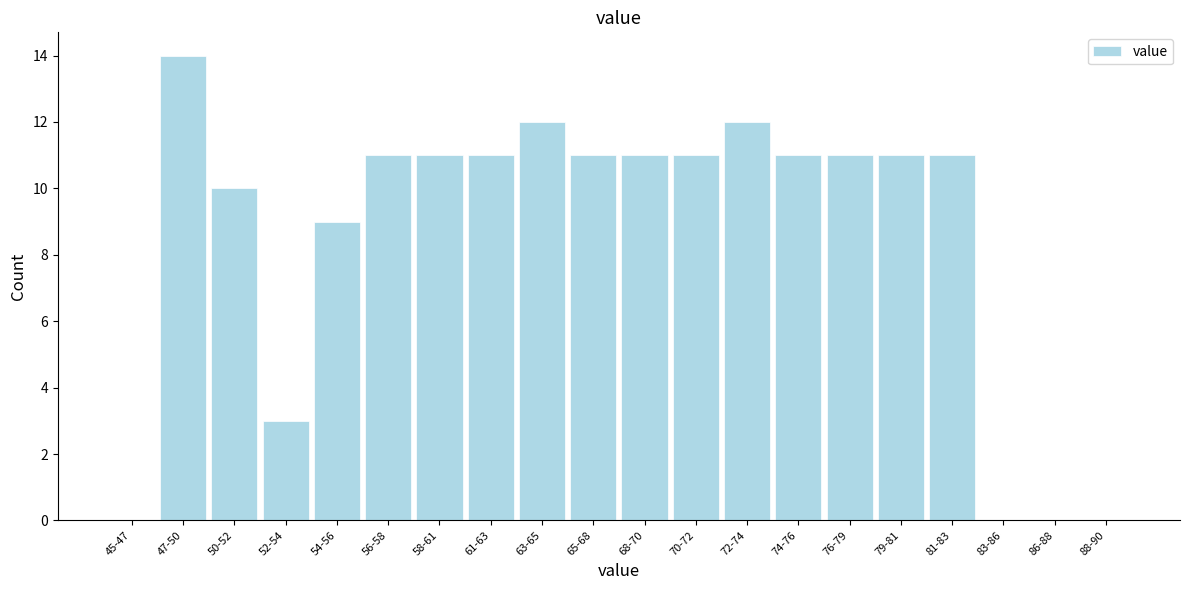

Reading left to right, what are all the values shown in this chart?

45-47=0	47-50=14	50-52=10	52-54=3	54-56=9	56-58=11	58-61=11	61-63=11	63-65=12	65-68=11	68-70=11	70-72=11	72-74=12	74-76=11	76-79=11	79-81=11	81-83=11	83-86=0	86-88=0	88-90=0